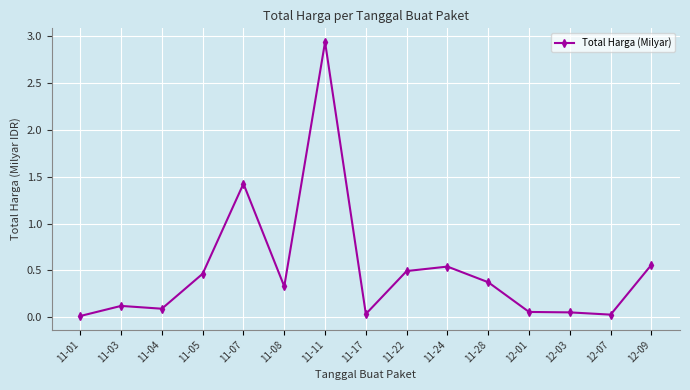

Between 11-04 and 11-17, which is larger?

11-04